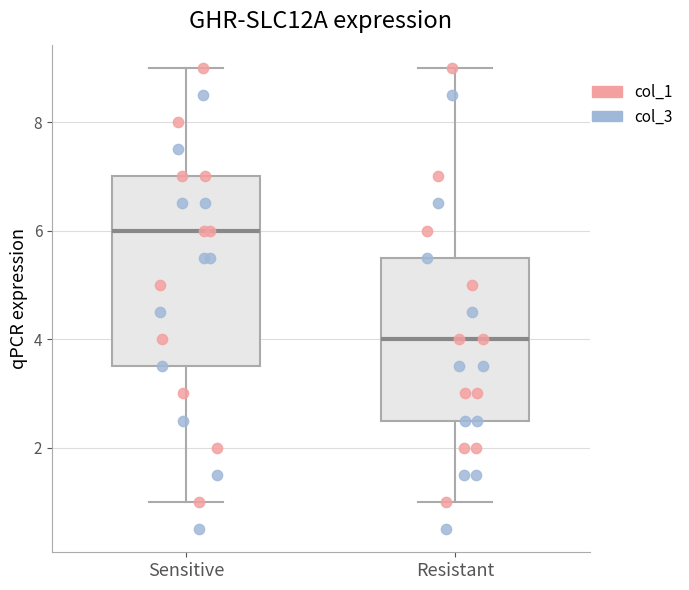

Reading left to right, read every box against the y-axis: the position of its median line, the range the box covers, and the ends of its whiskers. The values are not printed on the chart, so give them approximately, as read against the axis.

Sensitive: median 6.0, box 3.6 to 7.0, whiskers 1.0 to 9.0
Resistant: median 4.0, box 2.6 to 5.6, whiskers 1.0 to 9.0